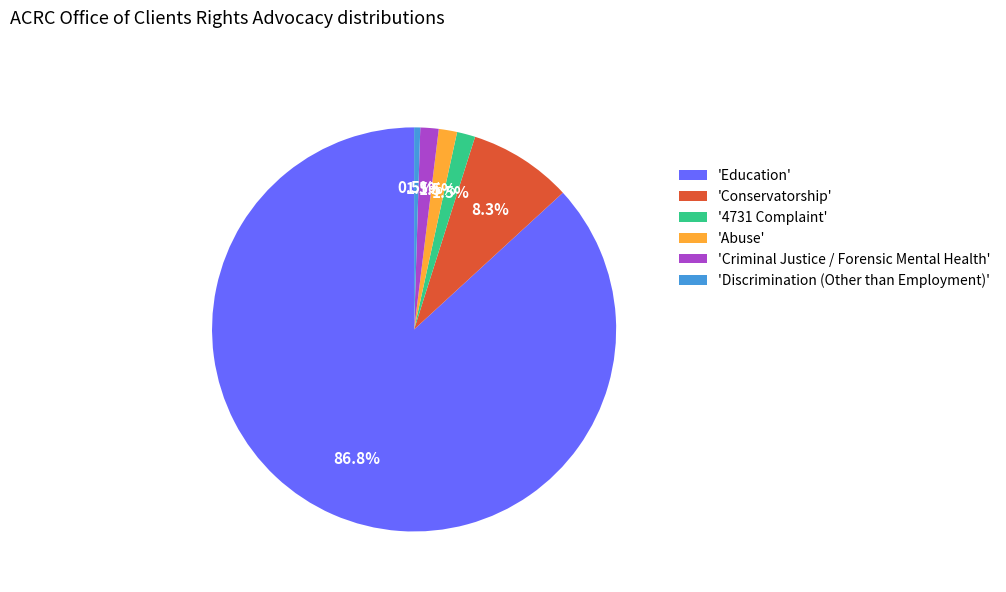

How many segments does this pie chart have?

6